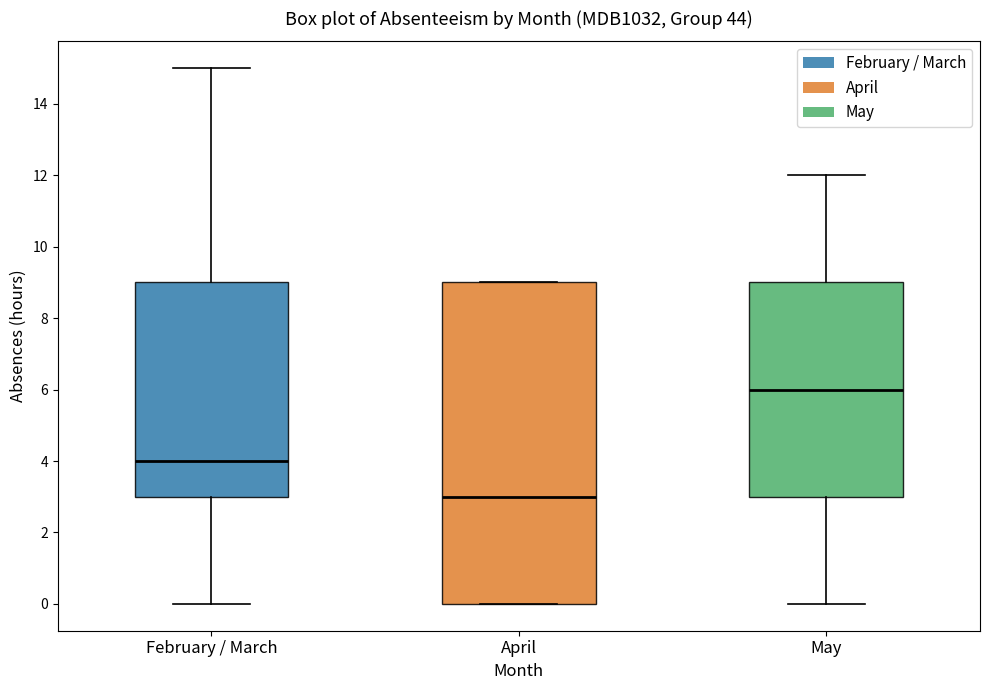

Where does the upper whisker of the box for February / March end on the y-axis? The values are not printed on the chart, so give them approximately, as read against the axis.

15